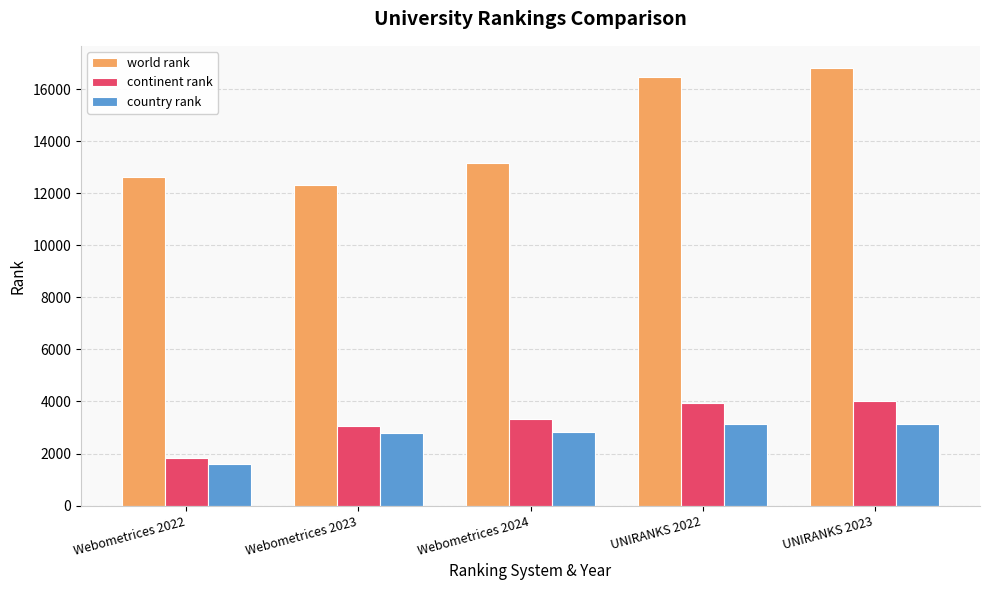

At which category does the chart reach its minimum across all series?

Webometrices 2022